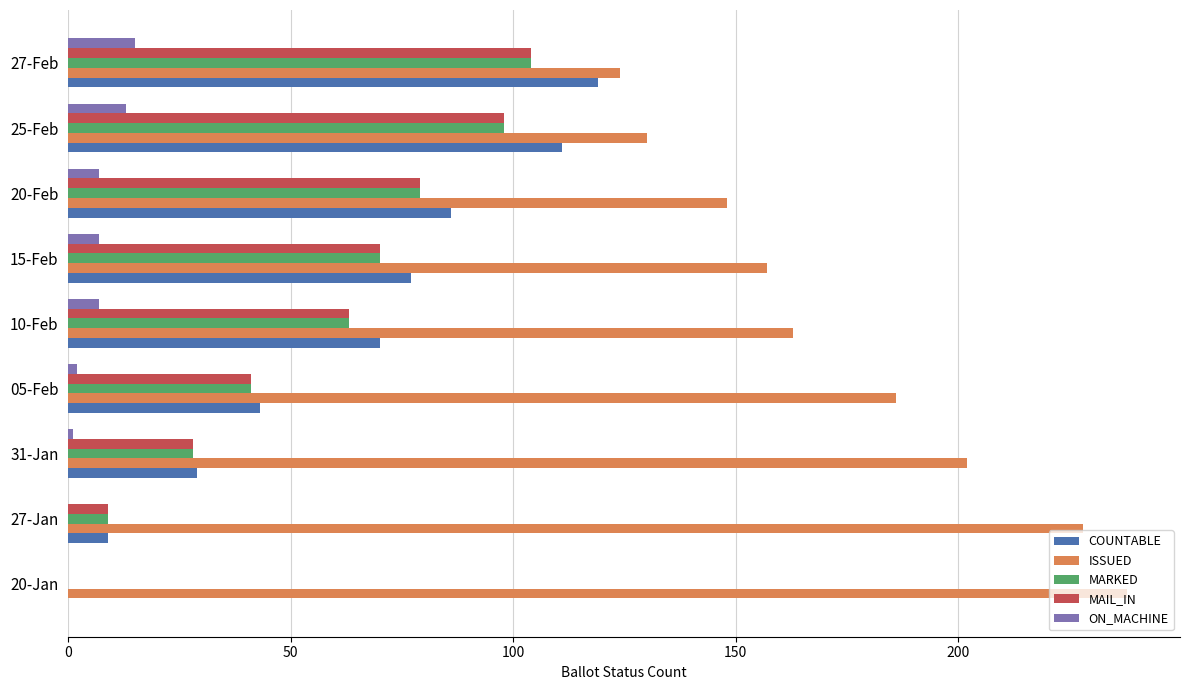

What is the sum of all COUNTABLE values?

544